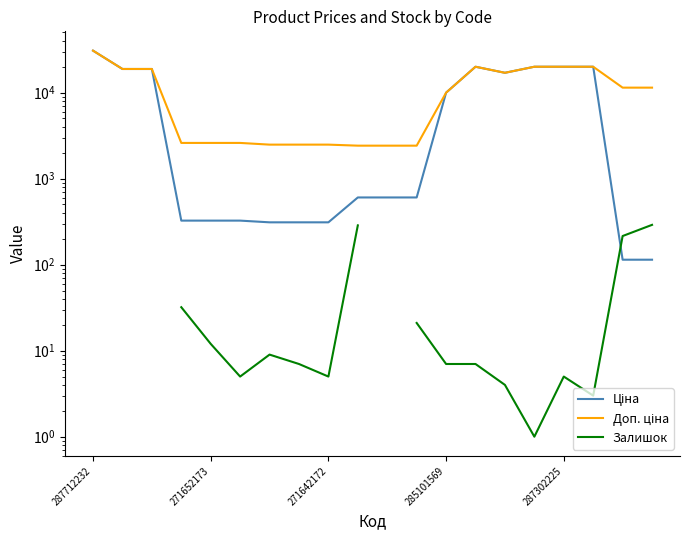

Where does the Доп. ціна series first go above 11410?

287712232